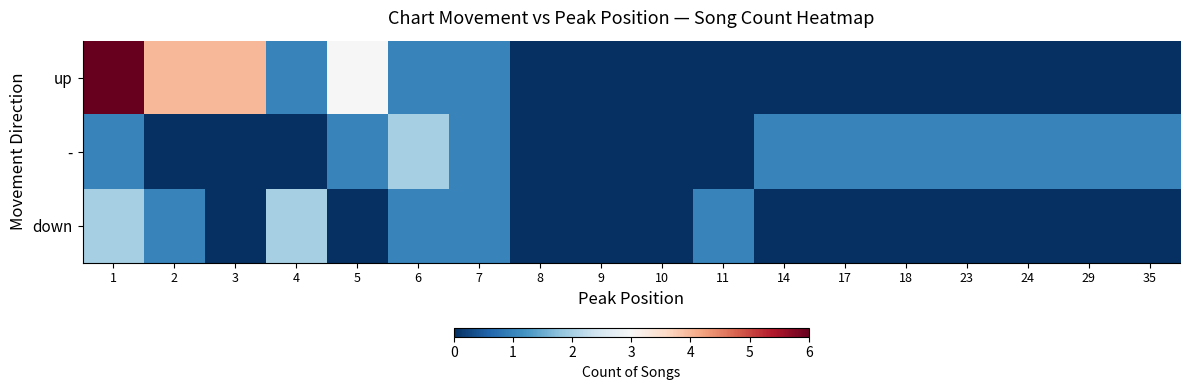

What is the total value across all series at 2?

5